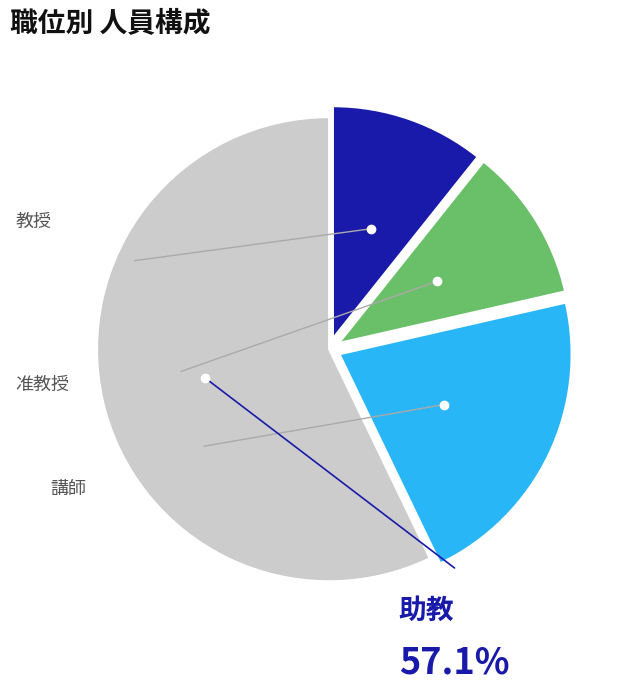

Between 助教 and 講師, which is larger?

助教